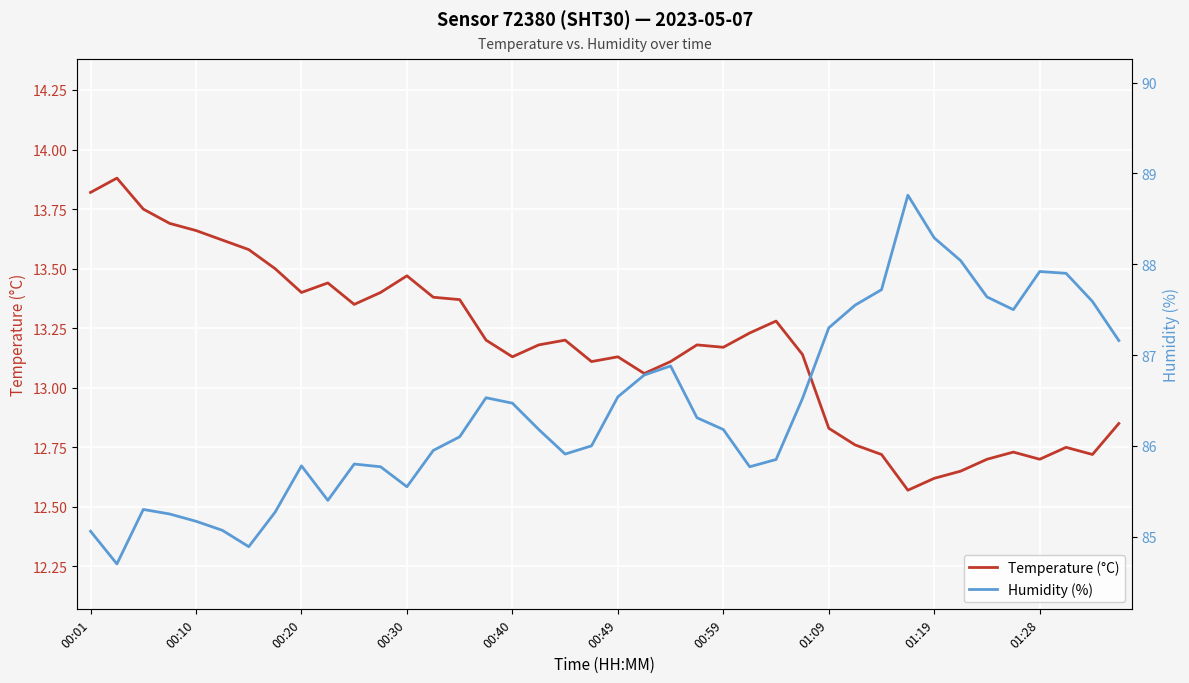

Reading right to left, what are all the values shown in this chart?

Temperature (°C): 12.8	12.7	12.8	12.7	12.7	12.7	12.7	12.6	12.6	12.7	12.8	12.8	13.1	13.3	13.2	13.2	13.2	13.1	13.1	13.1	13.1	13.2	13.2	13.1	13.2	13.4	13.4	13.5	13.4	13.3	13.4	13.4	13.5	13.6	13.6	13.7	13.7	13.8	13.9	13.8
Humidity (%): 87.2	87.6	87.9	87.9	87.5	87.6	88.0	88.3	88.8	87.7	87.5	87.3	86.5	85.8	85.8	86.2	86.3	86.9	86.8	86.5	86.0	85.9	86.2	86.5	86.5	86.1	86.0	85.5	85.8	85.8	85.4	85.8	85.3	84.9	85.1	85.2	85.2	85.3	84.7	85.1